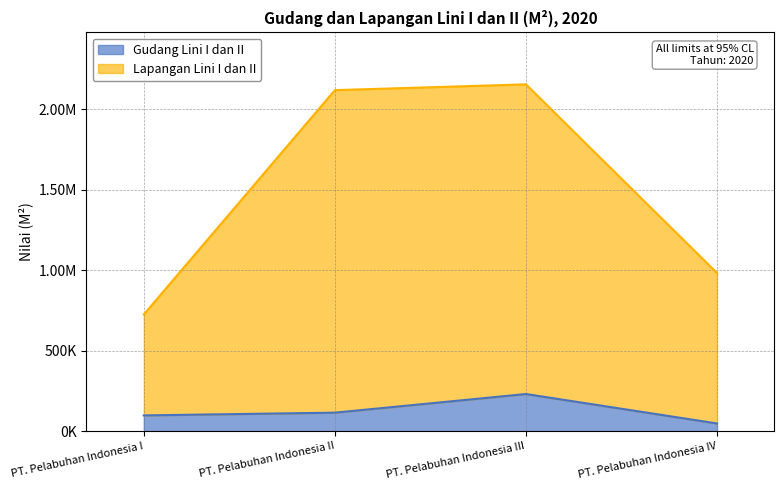

What is the label of the 4th point from the right?

PT. Pelabuhan Indonesia I